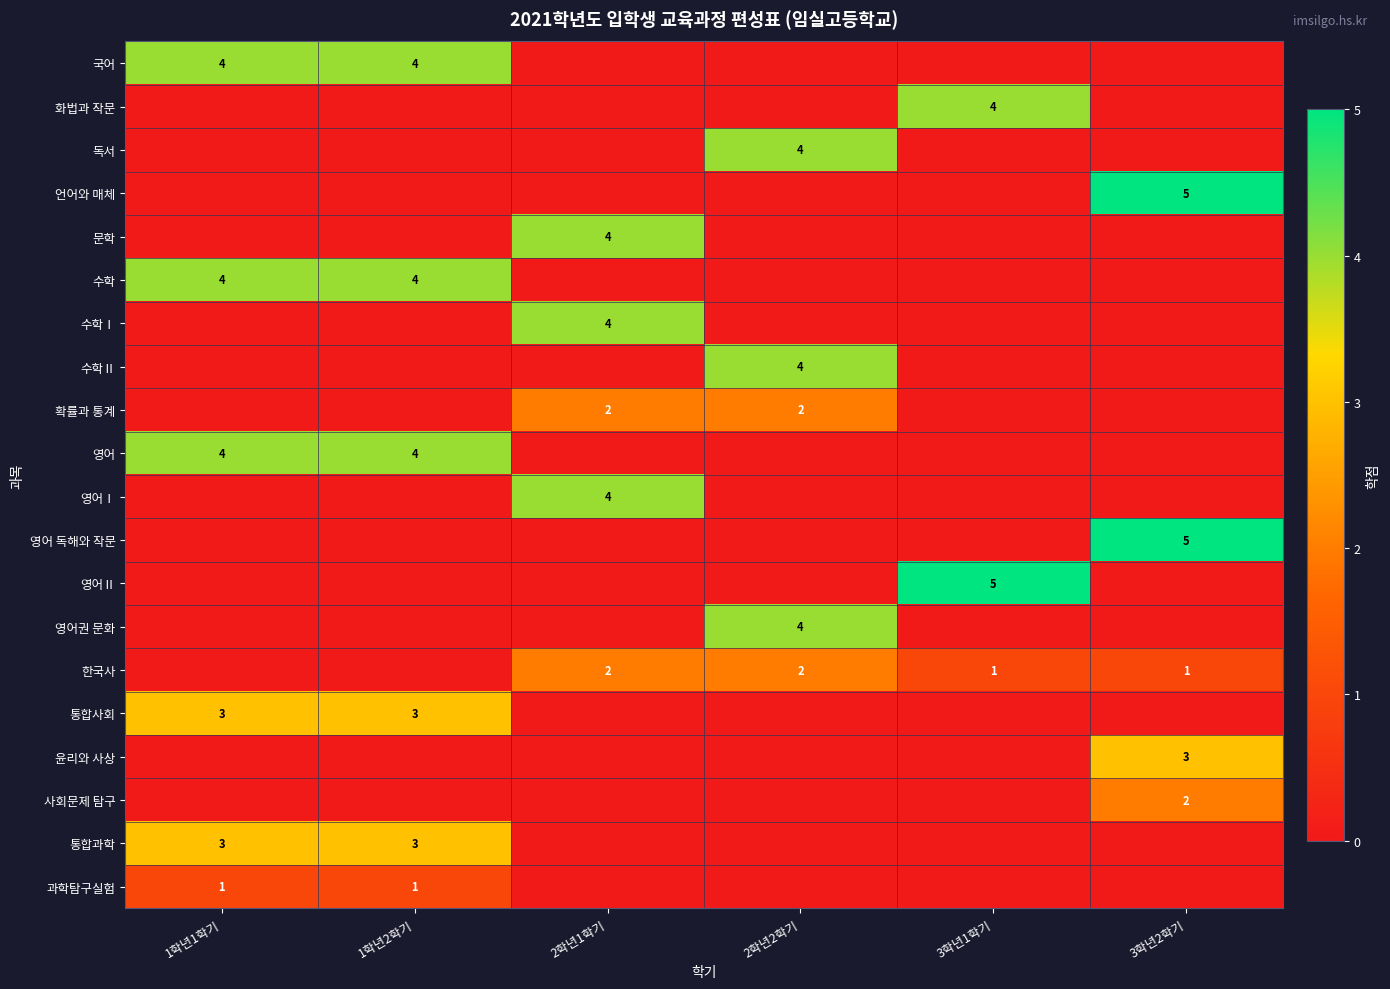

True or false: 통합사회 has a value of 5 at 1학년2학기.

False